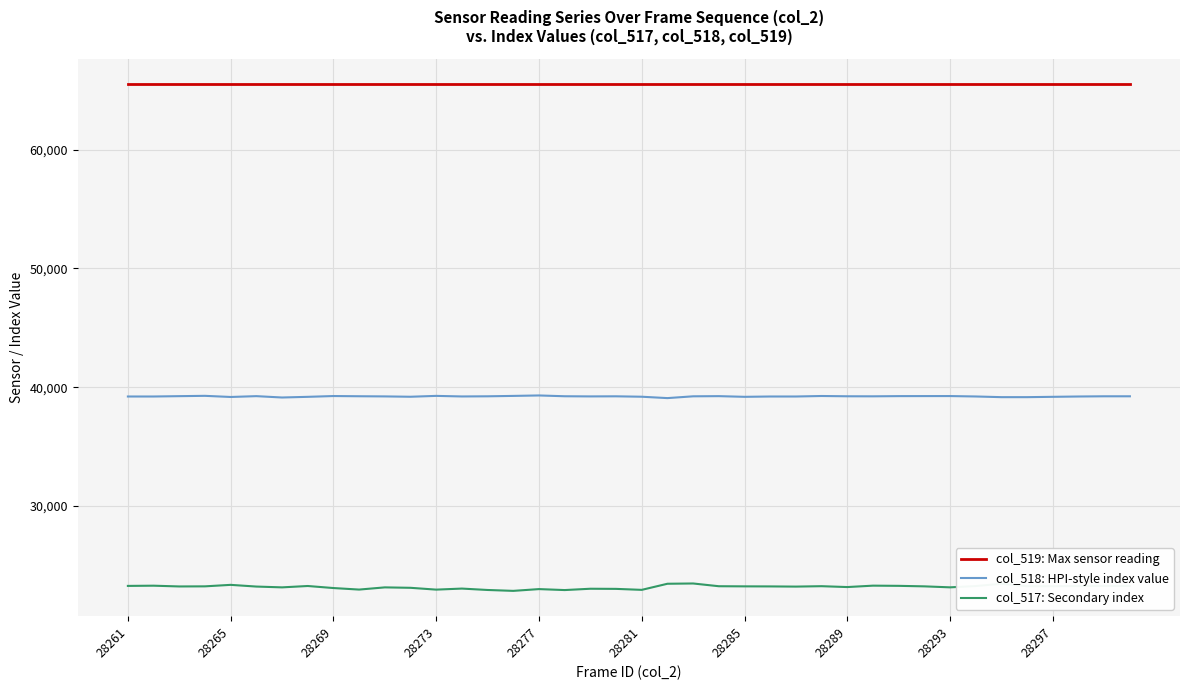

True or false: col_517: Secondary index and col_518: HPI-style index value cross at least once.

False